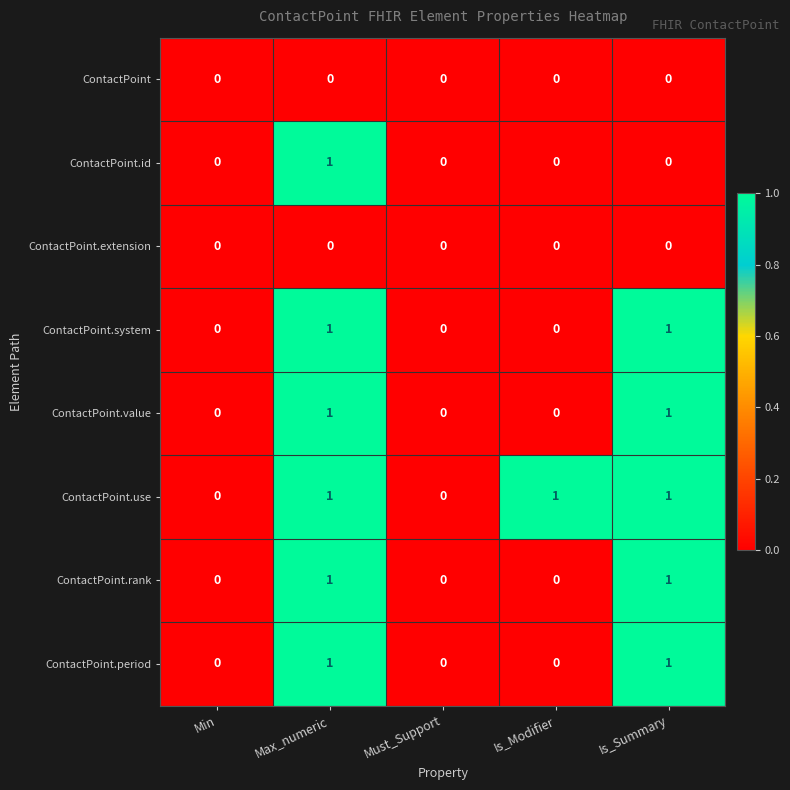

Is the value of ContactPoint.rank at Min greater than the value of ContactPoint.use at Is_Summary?

No